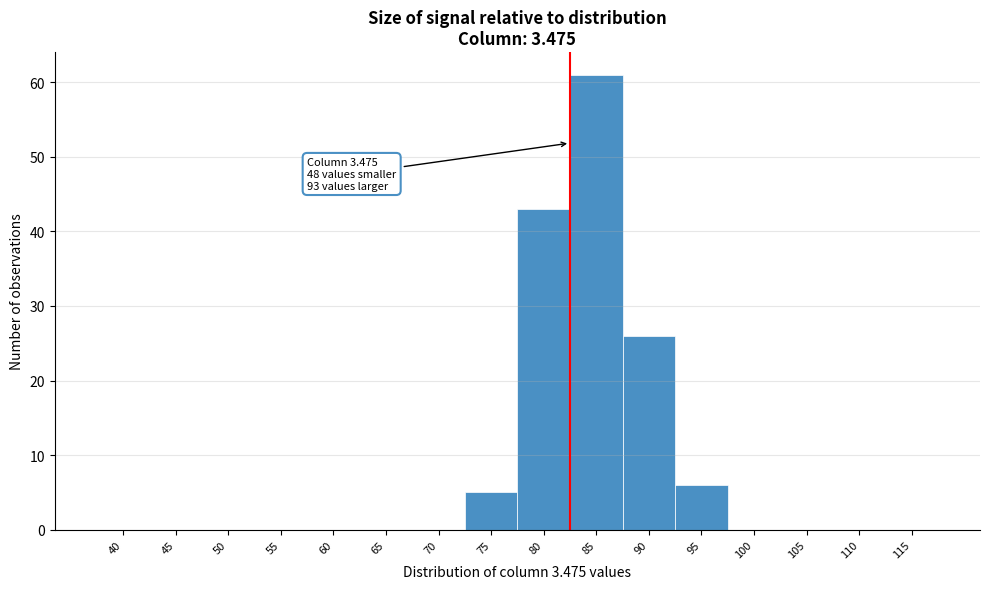

Reading left to right, transcribe all the data shown in this chart.

40=0	45=0	50=0	55=0	60=0	65=0	70=0	75=5	80=43	85=61	90=26	95=6	100=0	105=0	110=0	115=0